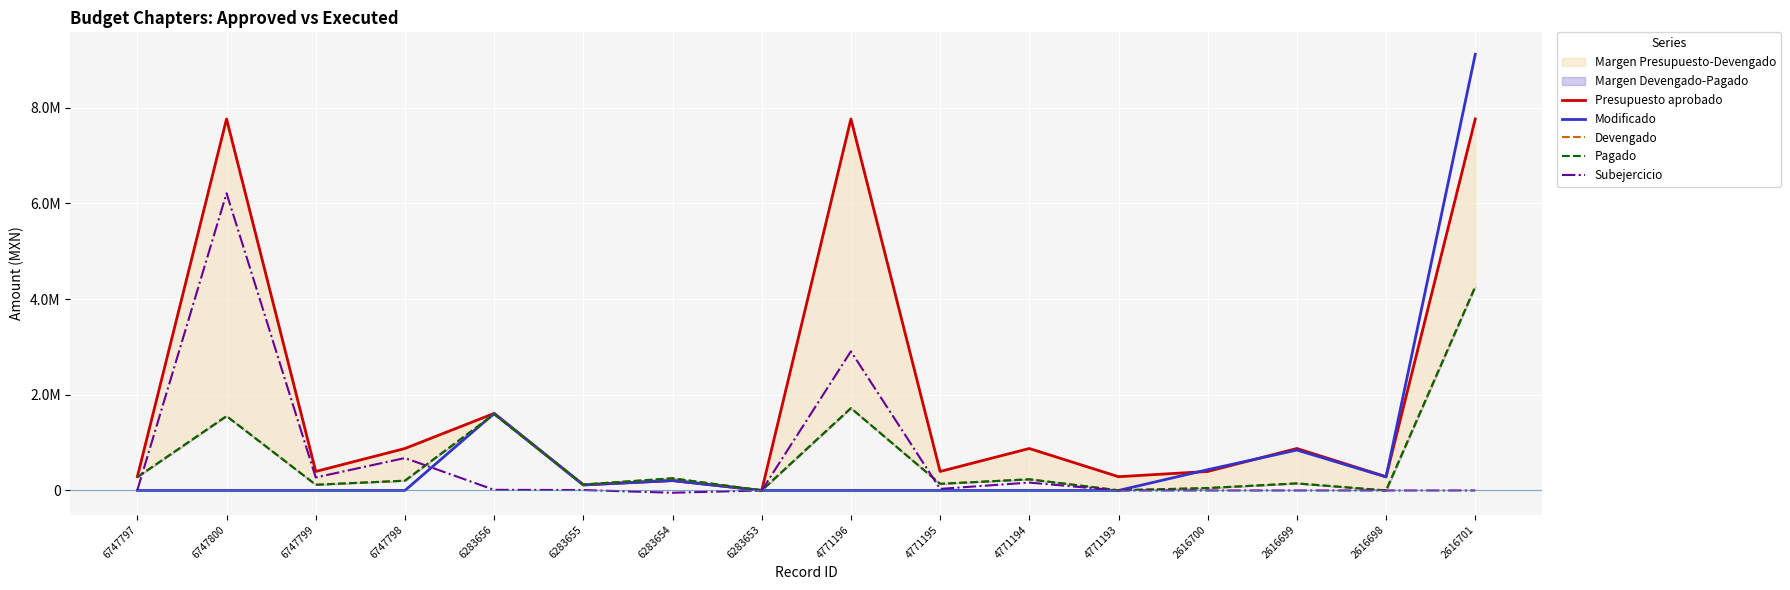

How many interior local peaks does the Pagado series have?

6